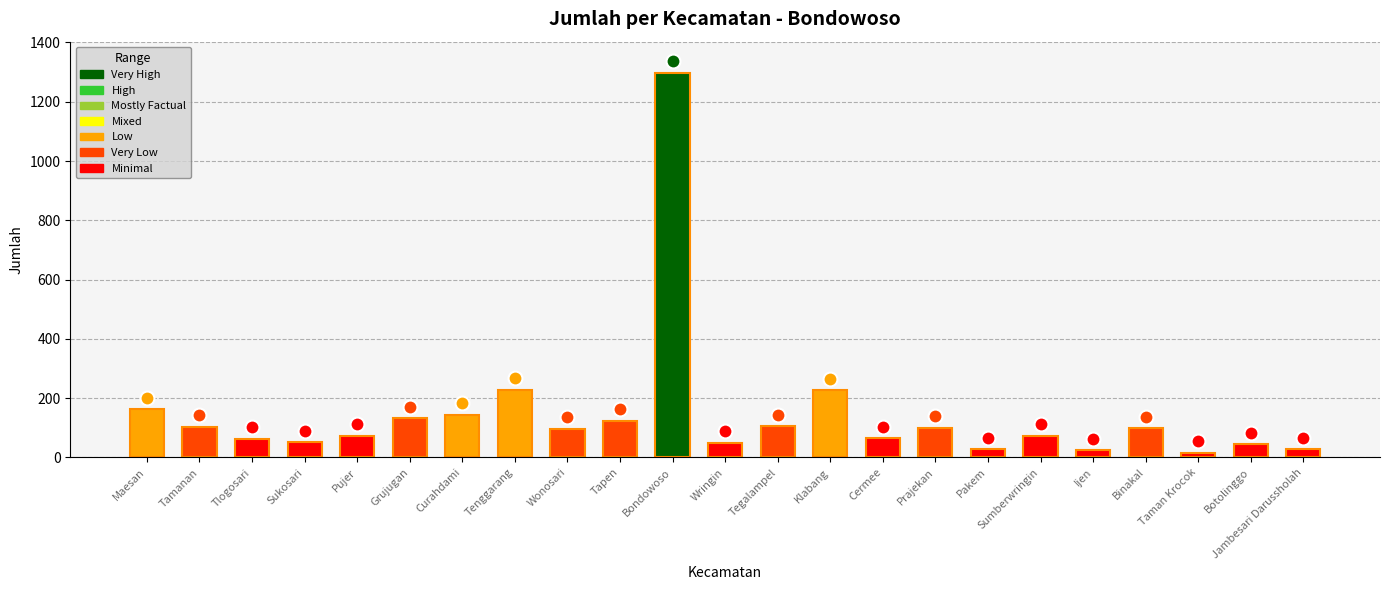

What is the difference between the maximum and minimum values?

1282